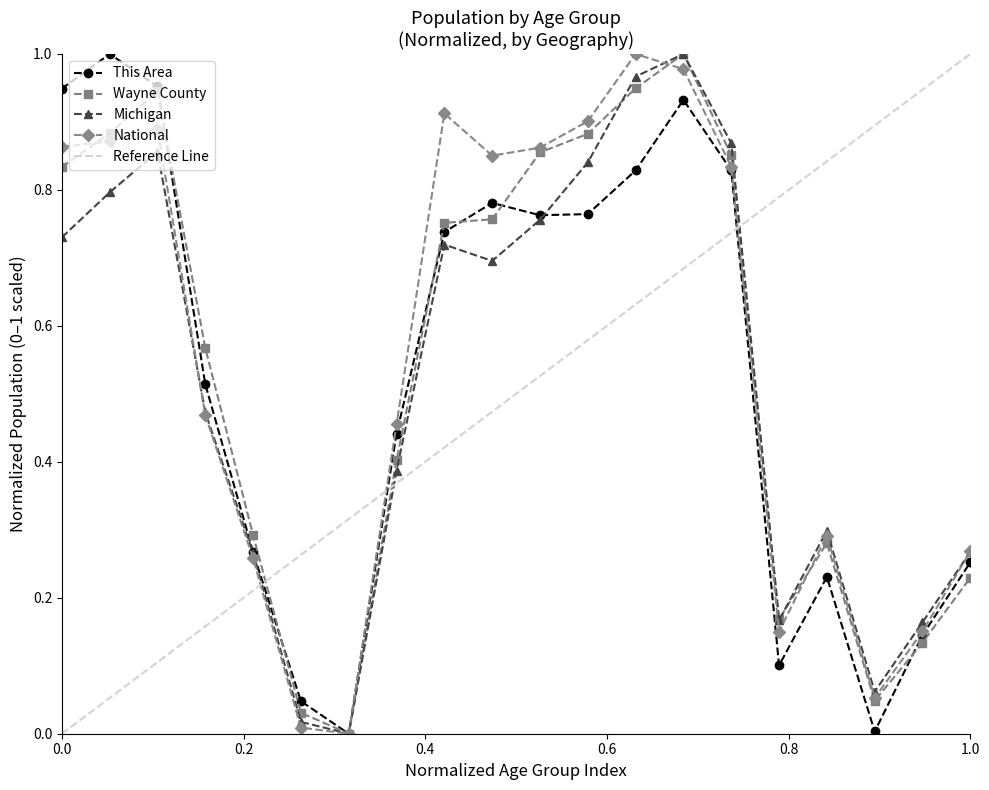

True or false: Wayne County has more than 0 points higher than both neighbors.

True